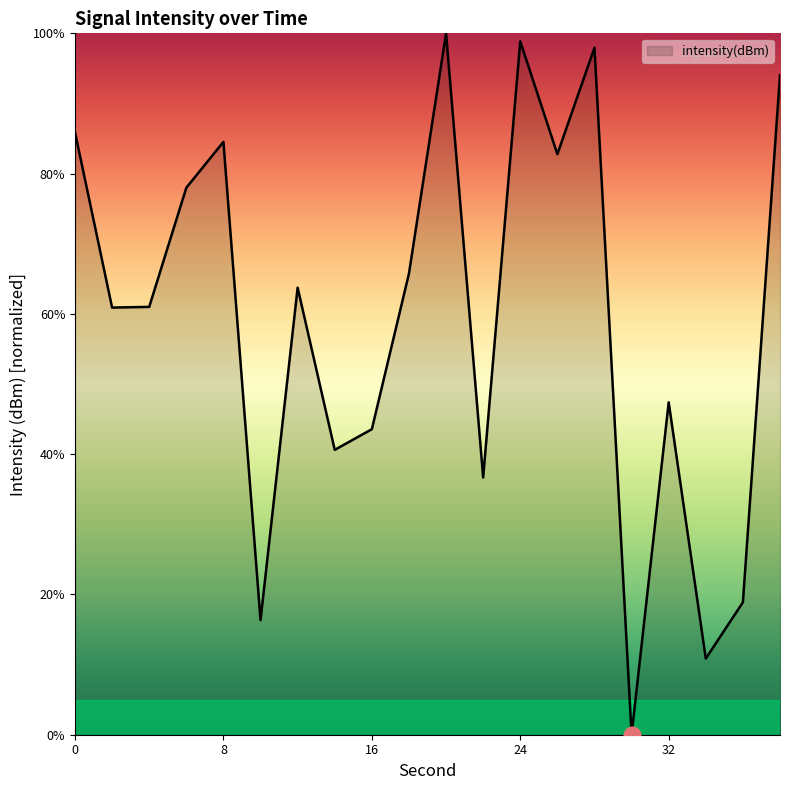

What is the maximum value shown in the chart?

100.0